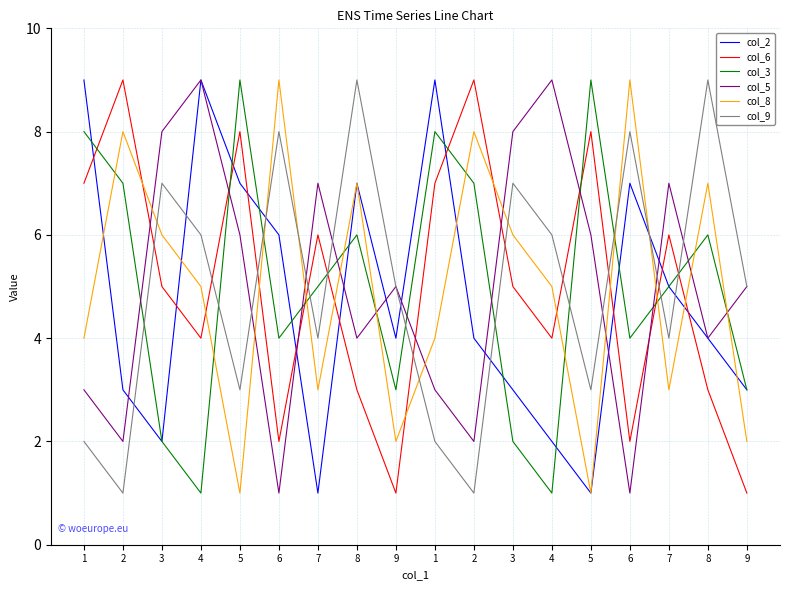

Count the number of categories in the chart.

18